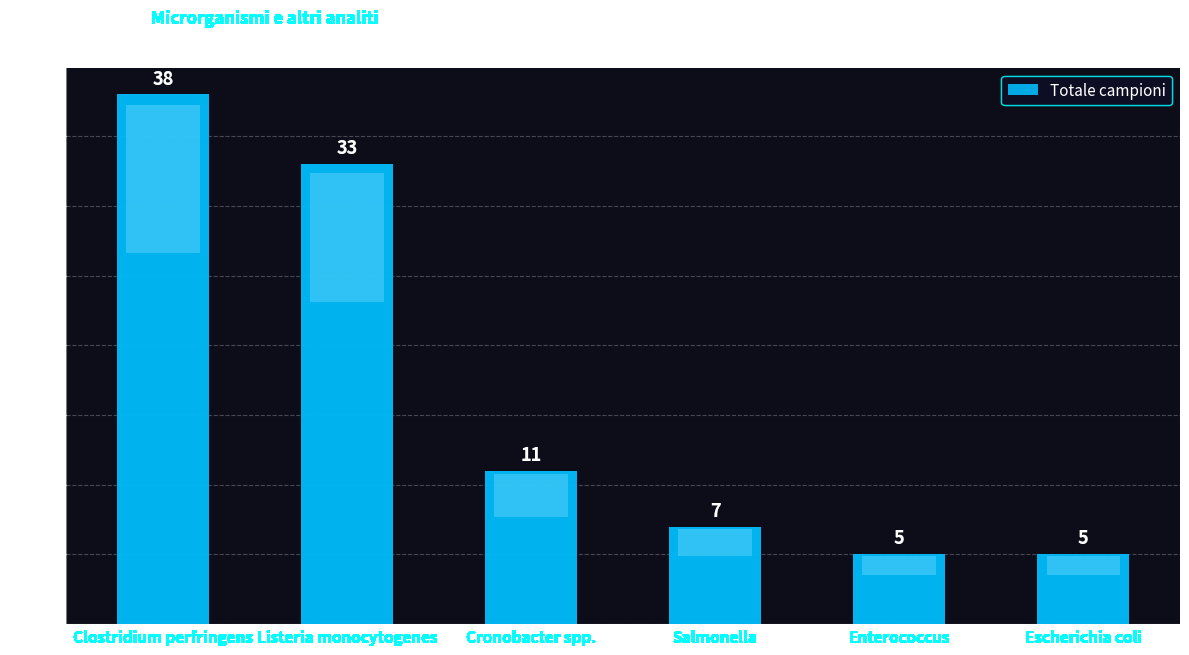

The value at Cronobacter spp. is 11. True or false?

True